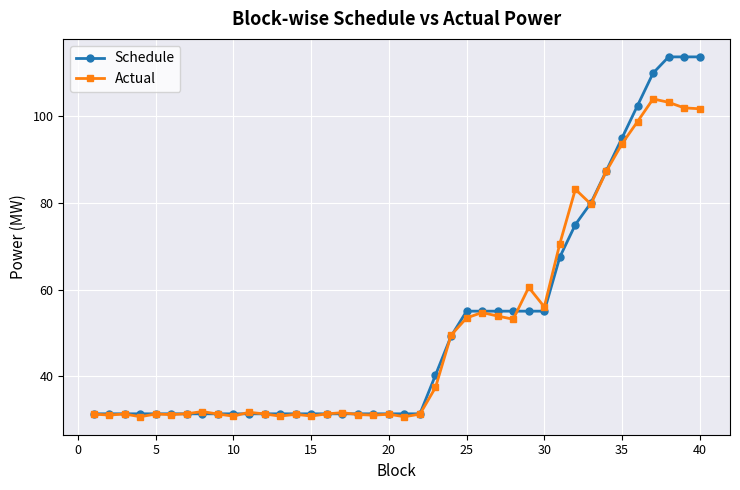

After their last crossing, which series has the higher values: Schedule or Actual?

Schedule